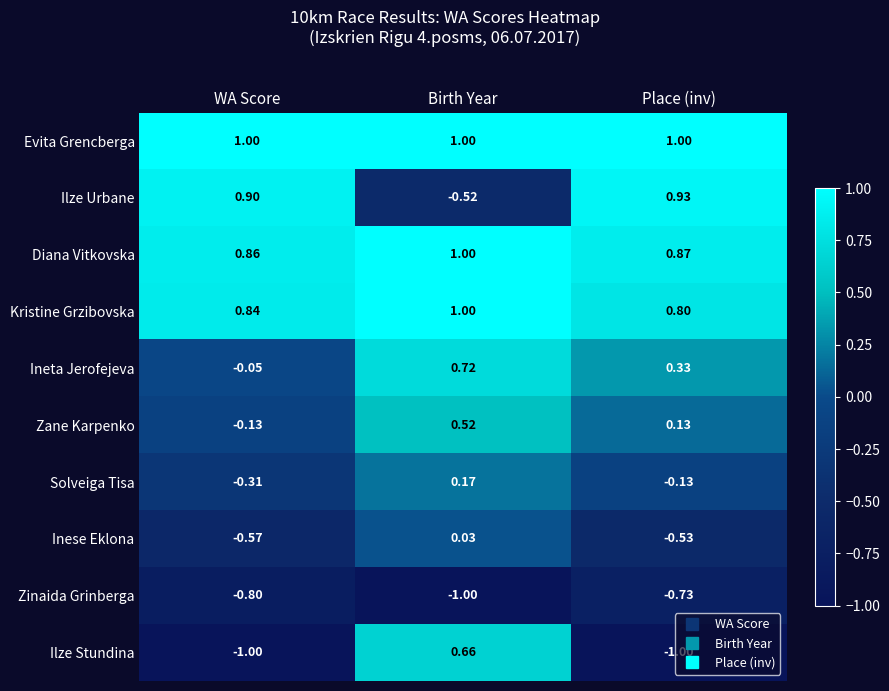

At which label does Solveiga Tisa reach its peak?

Birth Year